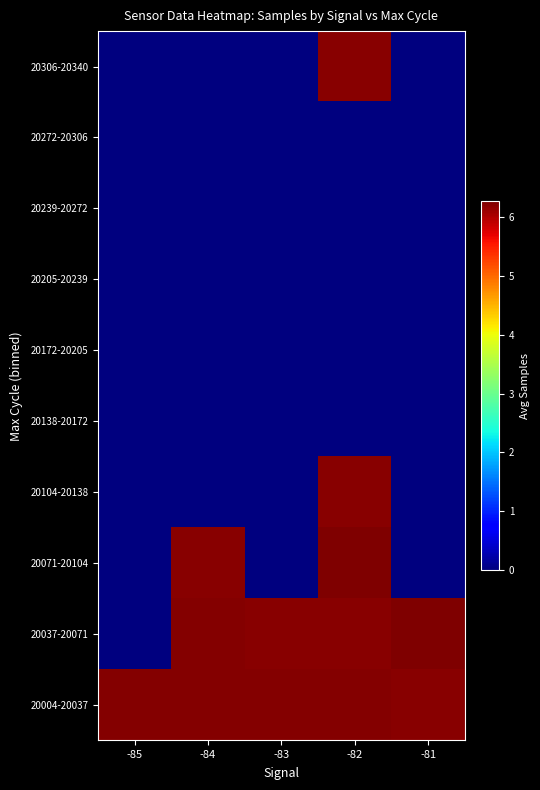

What is the spread (max minus min) of values at -83?

6226295.5